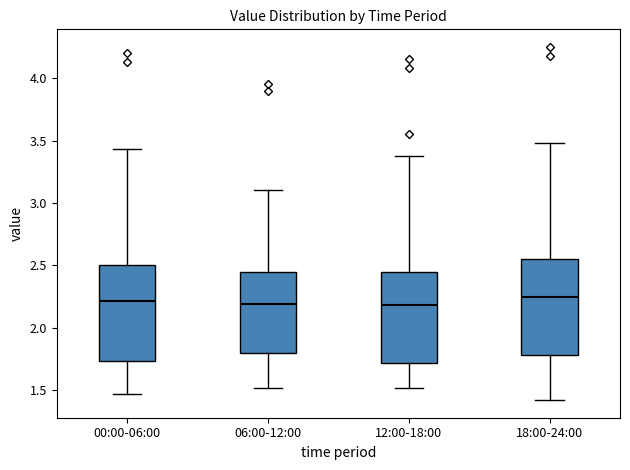

Reading left to right, transcribe this box plot: for each box, give where its median line is, the range the box spans, and where its two whiskers end, as read against the y-axis. The values are not printed on the chart, so give them approximately, as read against the axis.

00:00-06:00: median 2.20, box 1.75 to 2.50, whiskers 1.45 to 3.45
06:00-12:00: median 2.20, box 1.80 to 2.45, whiskers 1.50 to 3.10
12:00-18:00: median 2.20, box 1.70 to 2.45, whiskers 1.50 to 3.40
18:00-24:00: median 2.25, box 1.80 to 2.55, whiskers 1.40 to 3.50